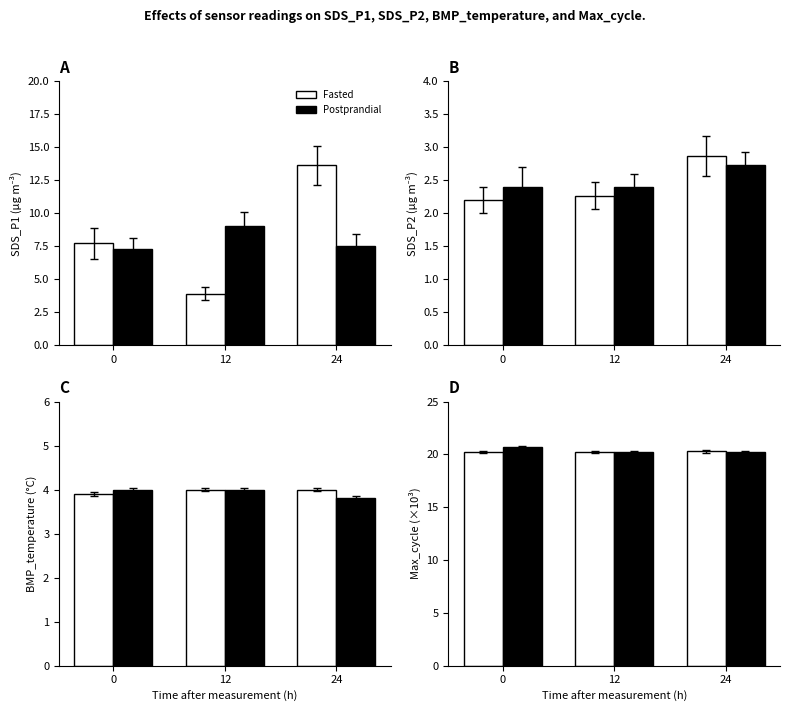

What is the value of the Fasted bar at the 2nd from the left?

20.2